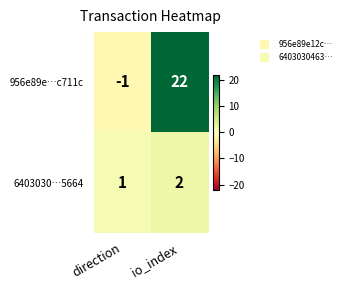

How many distinct data groups are displayed?

2